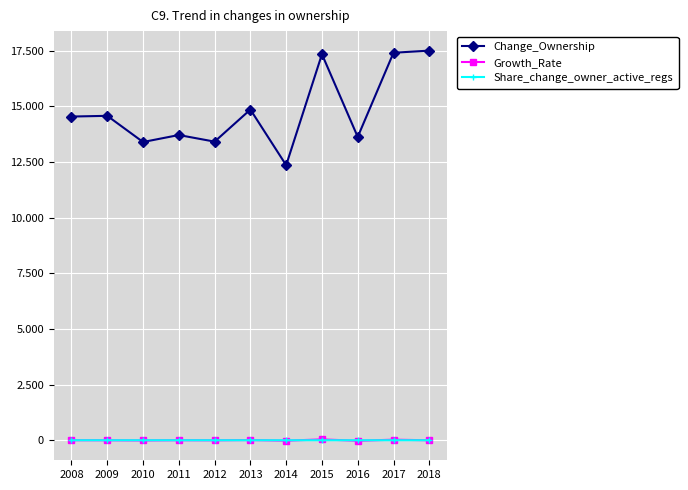

True or false: Growth_Rate and Share_change_owner_active_regs intersect in this chart.

True